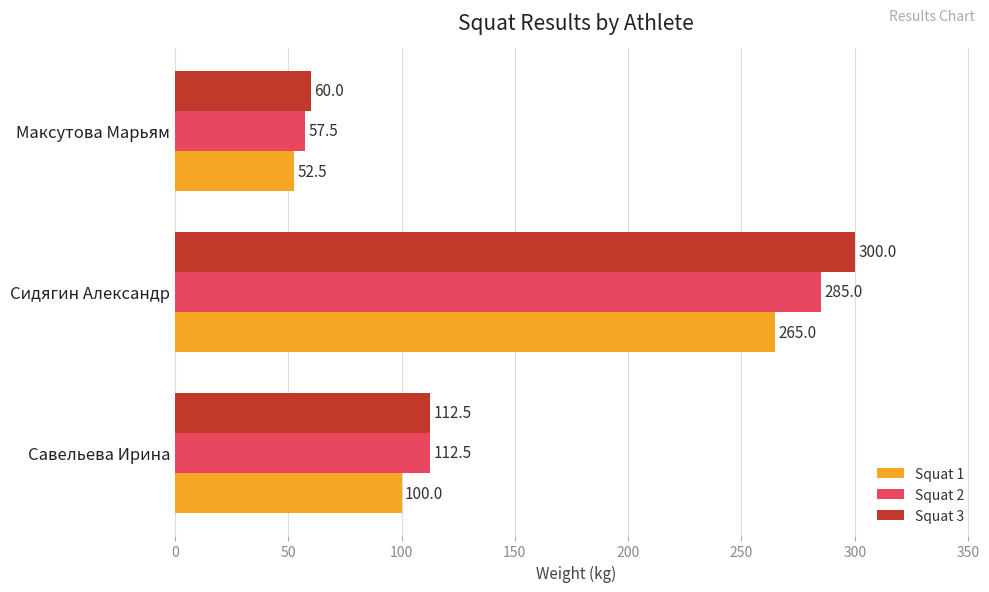

What is the spread (max minus min) of values at Савельева Ирина?

12.5